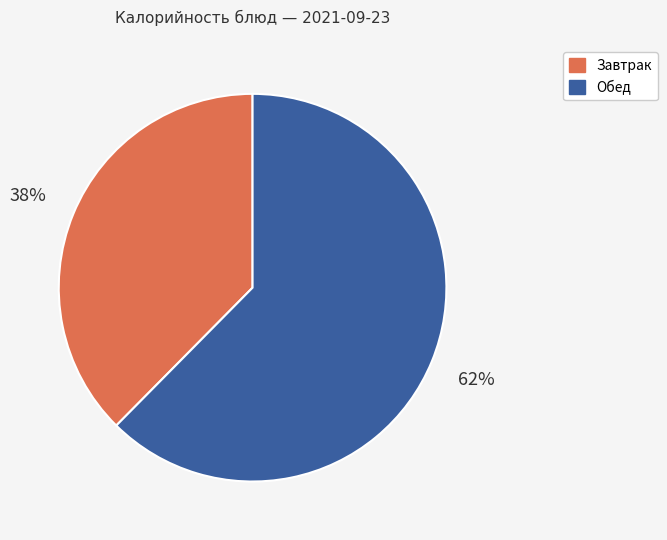

To the nearest percent, what is the average slice percentage?

50%